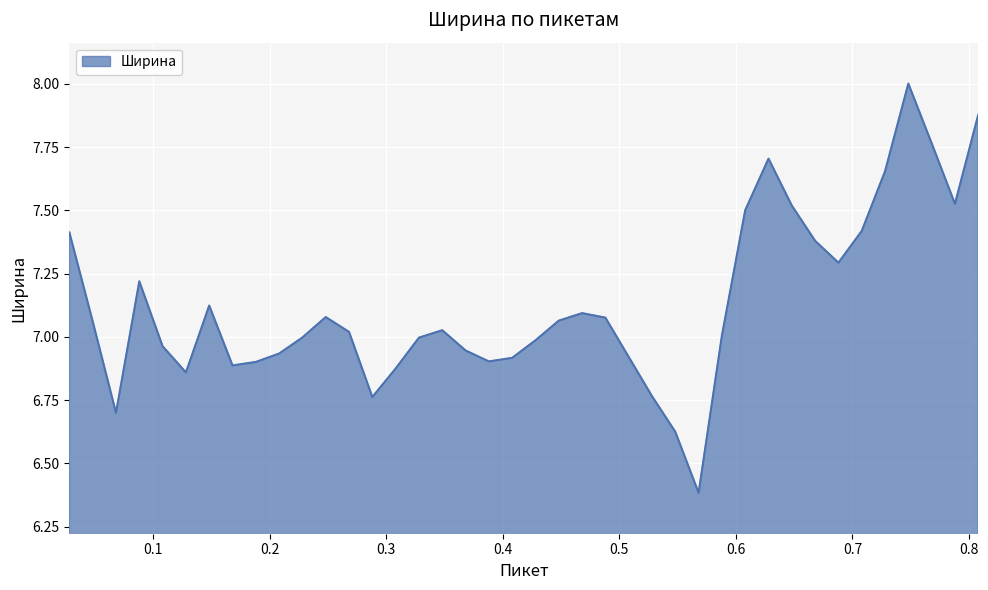

What is the maximum value shown in the chart?

8.0